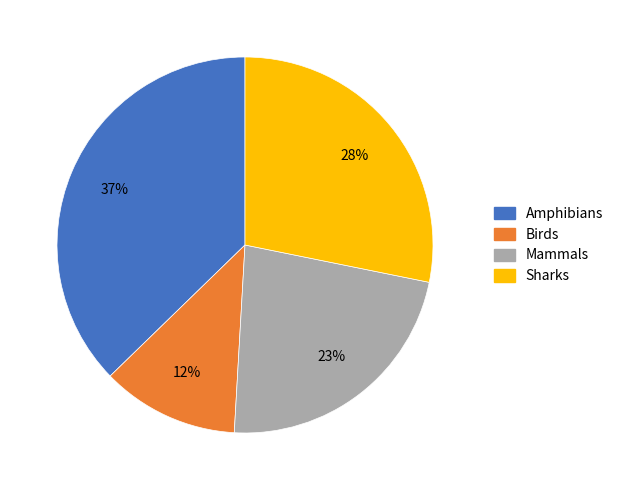

True or false: Mammals accounts for 8% of the total.

False